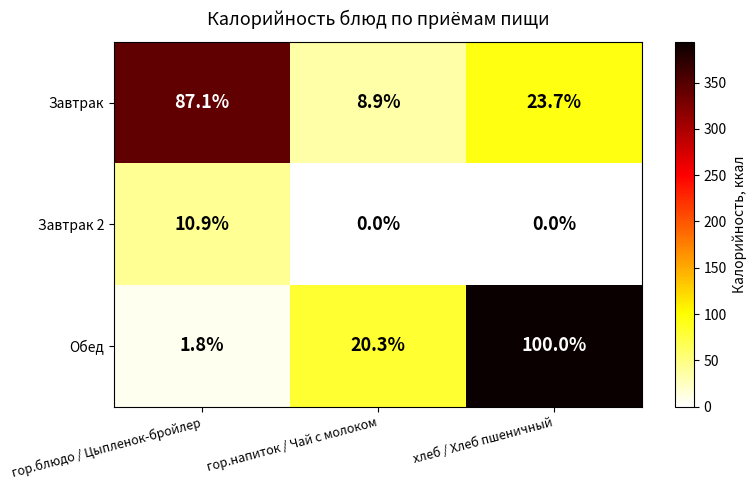

Rank the series at гор.напиток / Чай с молоком from highest to lowest value.

Обед, Завтрак, Завтрак 2